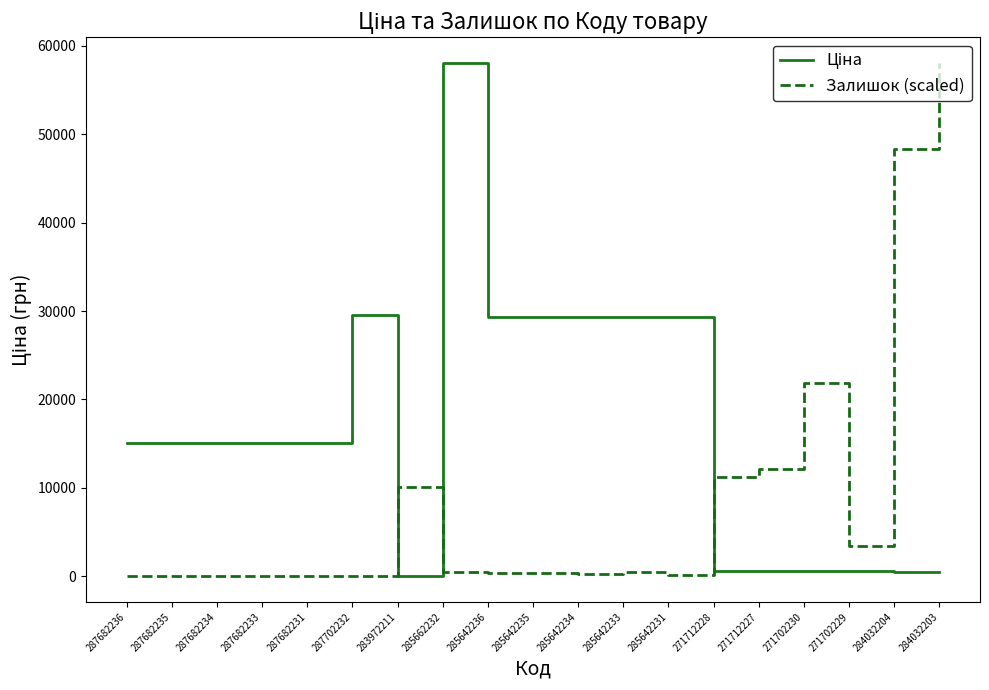

In Ціна, how many points are higher than both neighbors (excluding endpoints)?

2